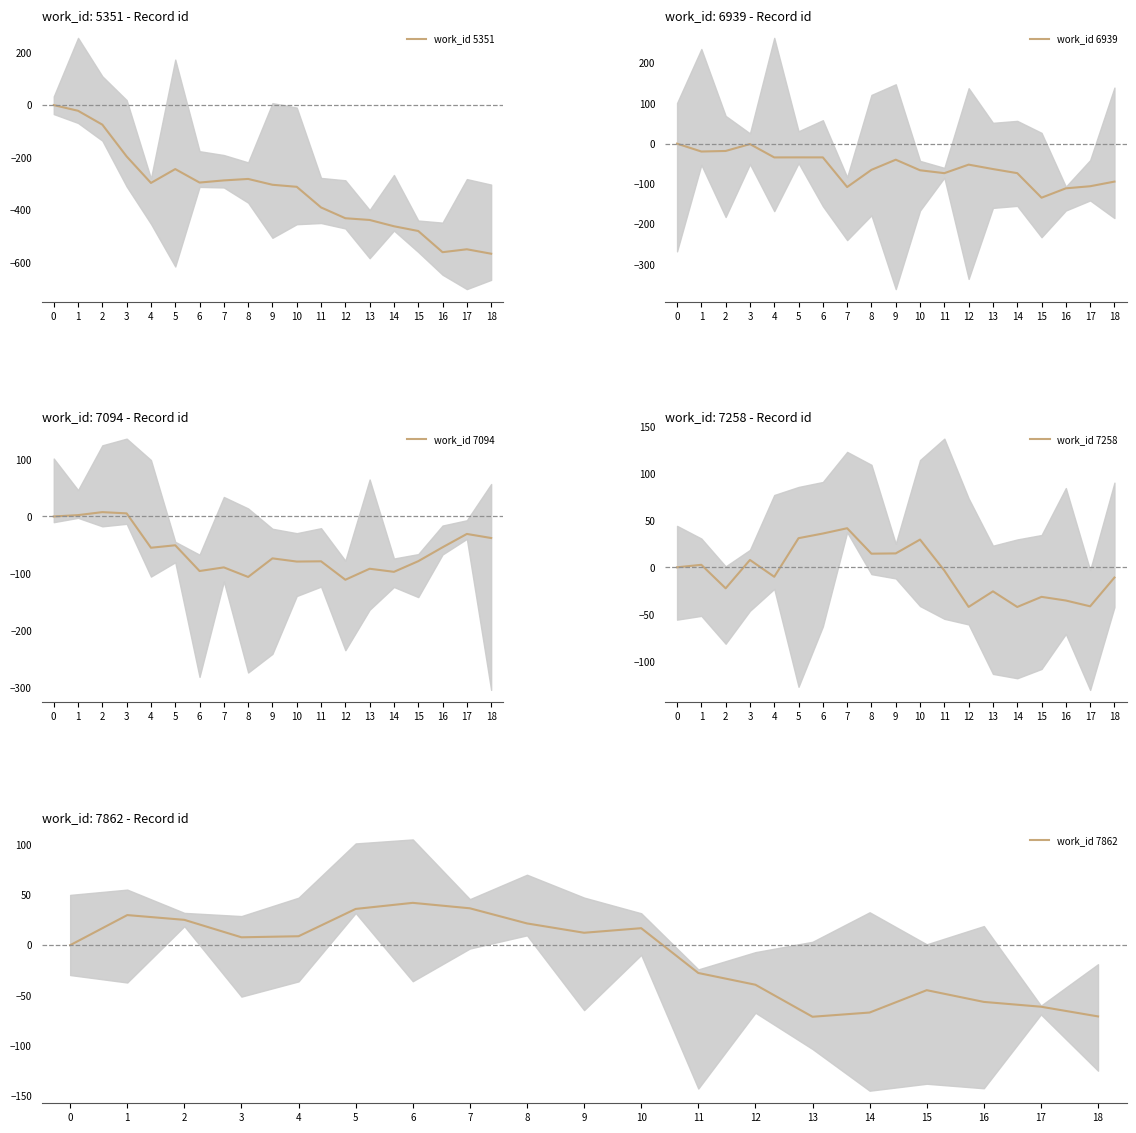

At 6, list the series in order from smallest to largest.

work_id 5351, work_id 7094, work_id 6939, work_id 7258, work_id 7862